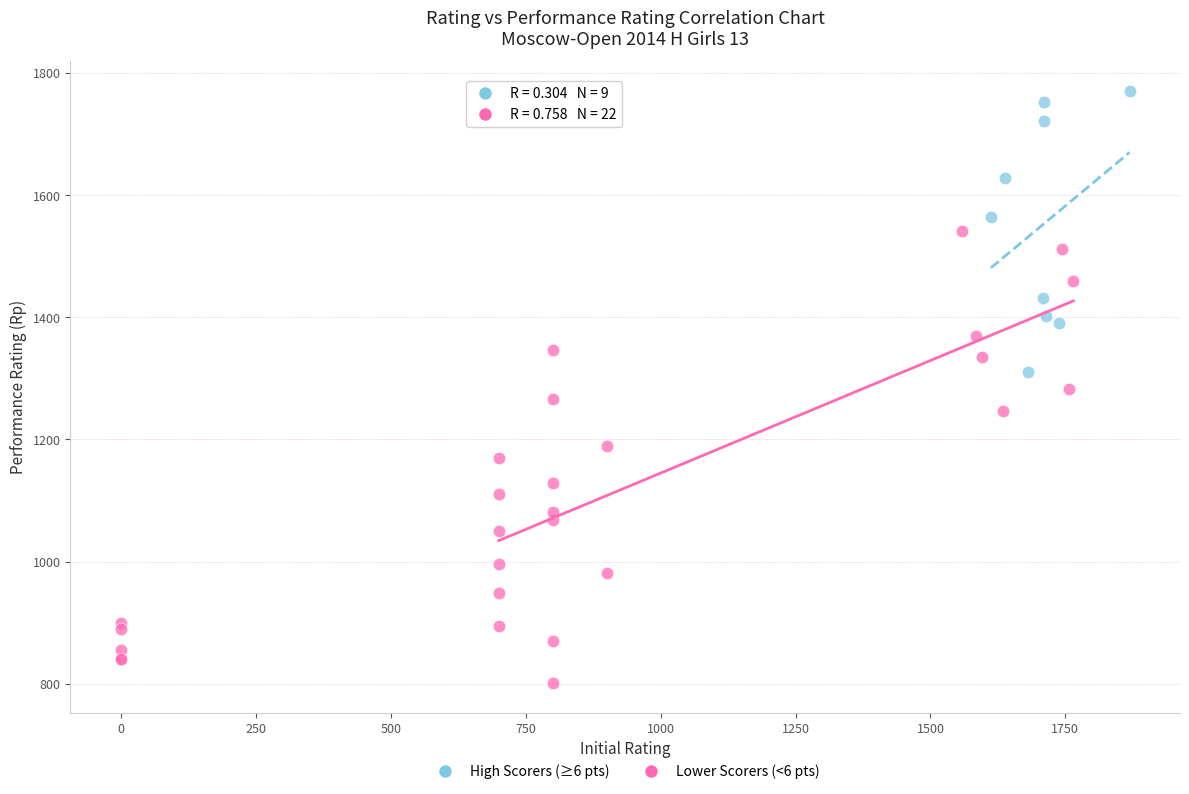

Which series contains the lowest Y value?

Lower Scorers (<6 pts)